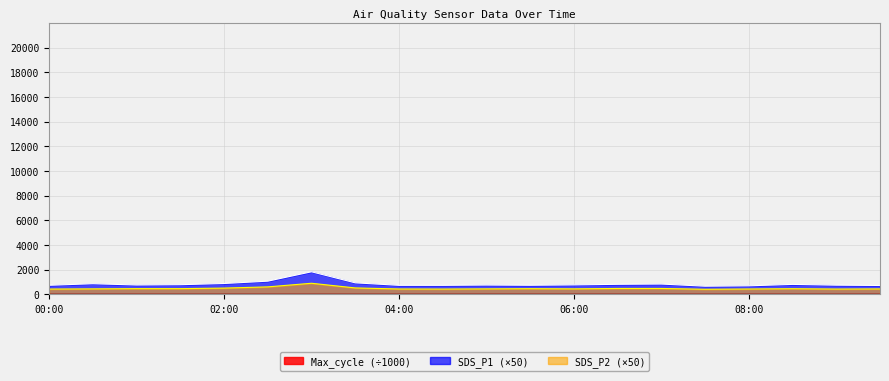

At which label is SDS_P1 closest to 1250?

02:30